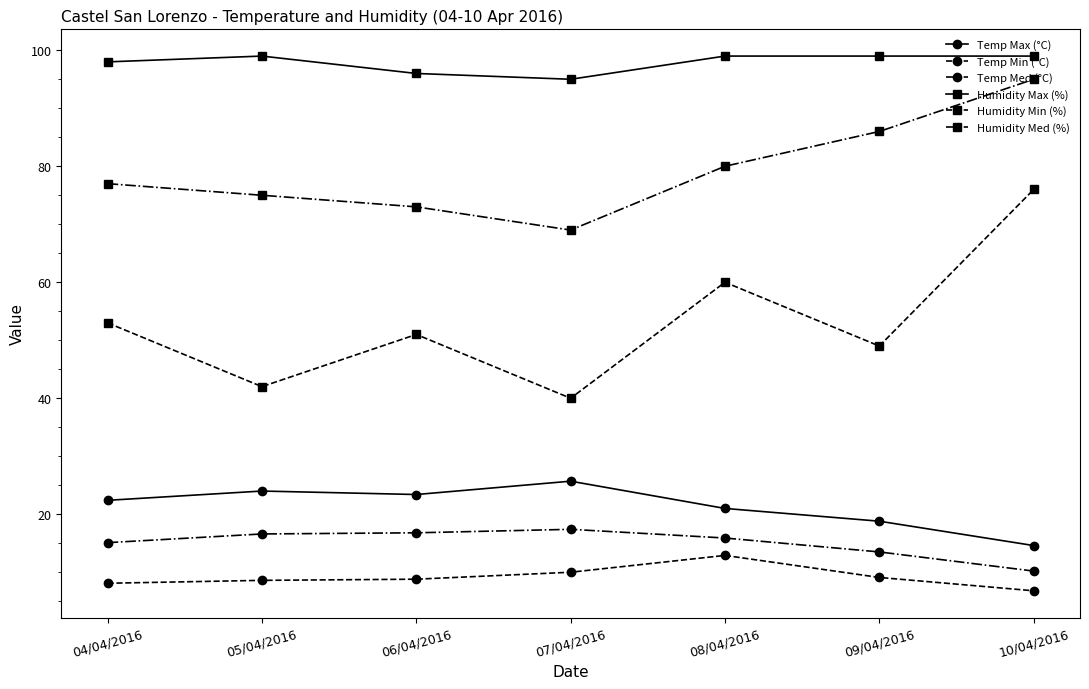

What are all the series names shown in the legend?

Temp Max (°C), Temp Min (°C), Temp Med (°C), Humidity Max (%), Humidity Min (%), Humidity Med (%)